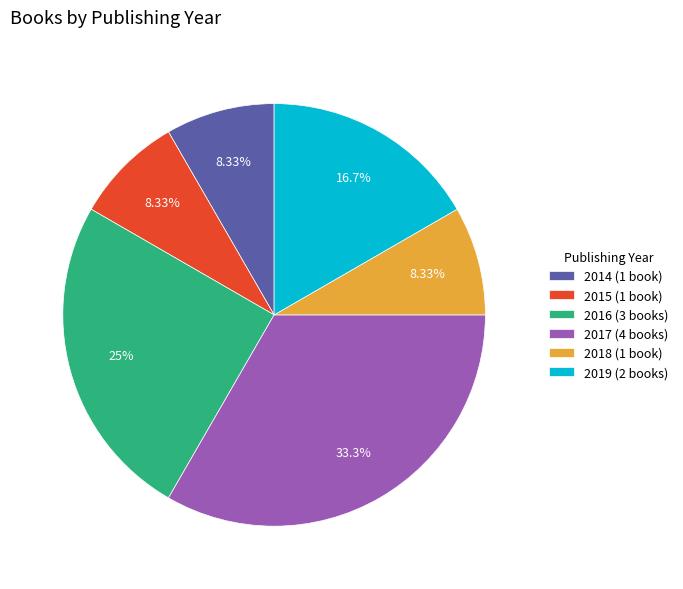

Do 2017 (4 books) and 2018 (1 book) together represent more than half of the pie?

No